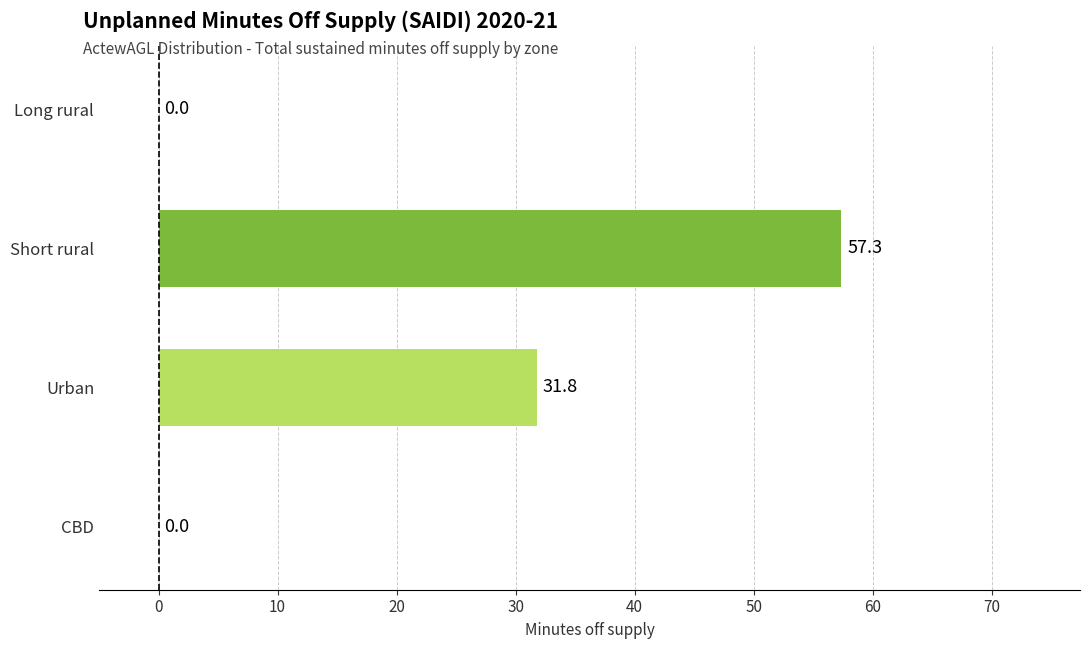

What is the greatest value displayed?

57.3